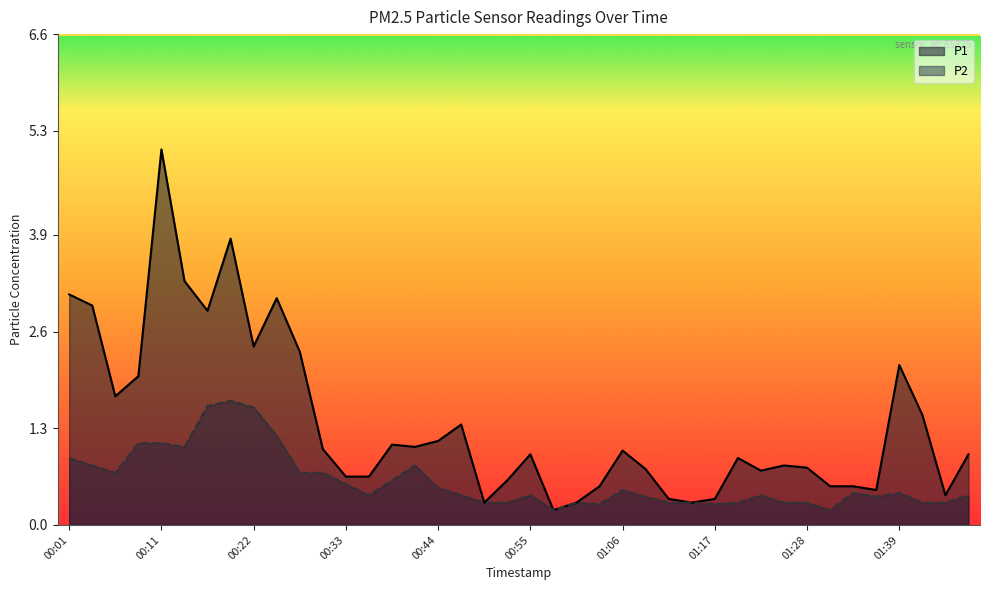

At which label is P2 closest to 0?

00:58